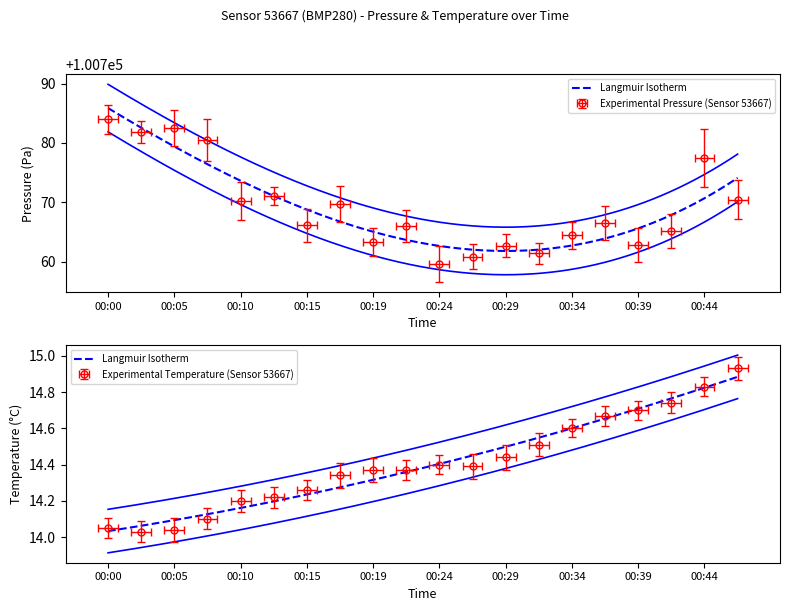

Where does the pressure series first go above 100766?

00:00